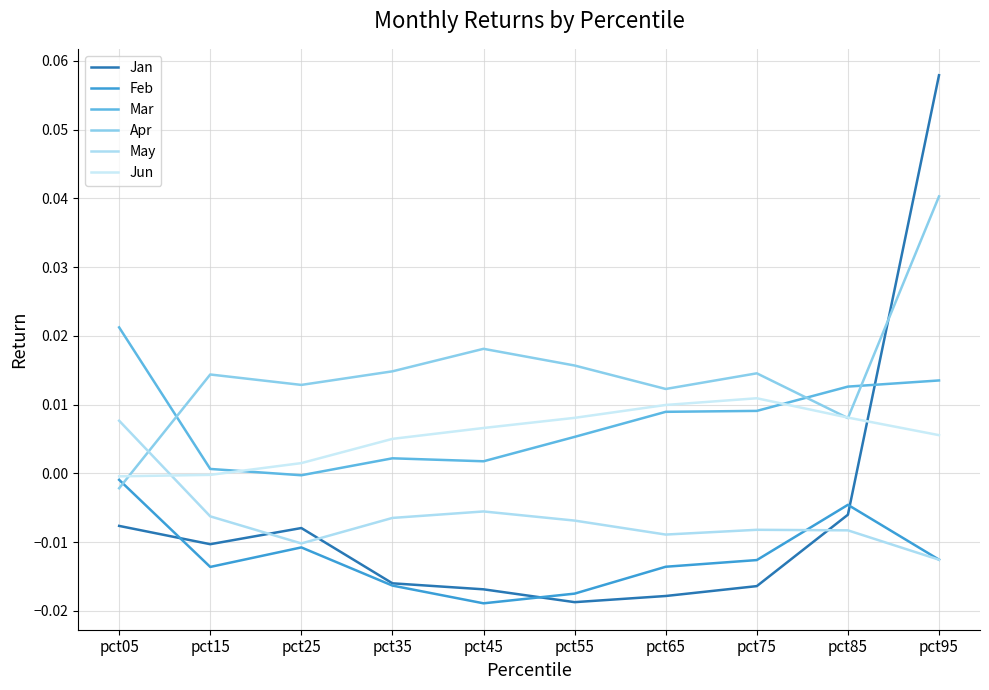

True or false: Feb and Jun cross at least once.

False